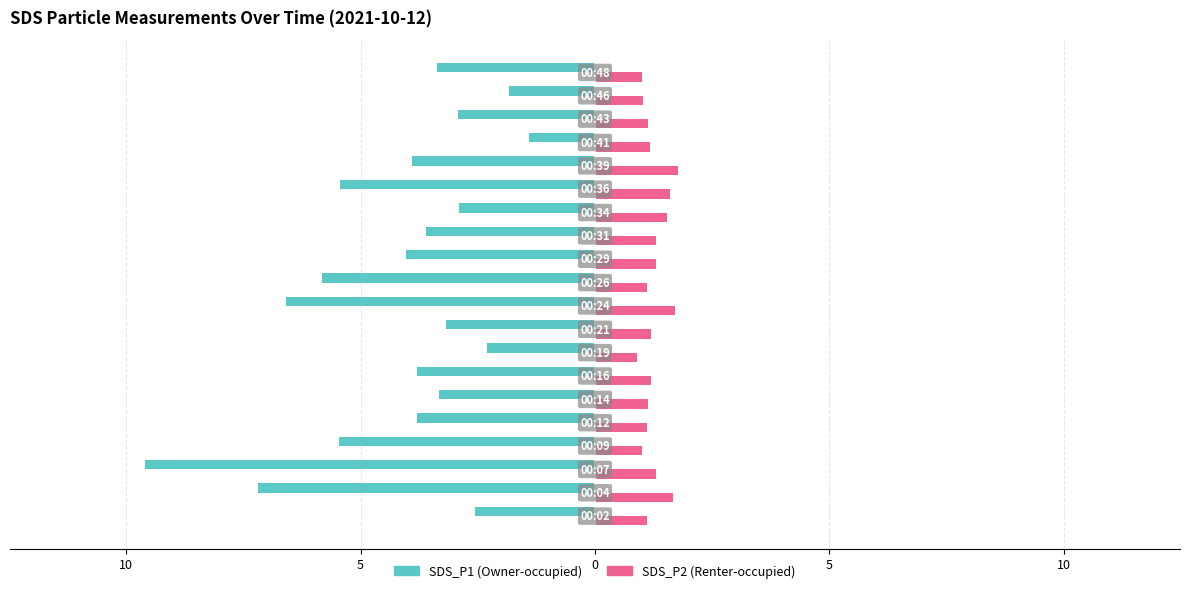

What is the minimum value shown in the chart?

-9.6